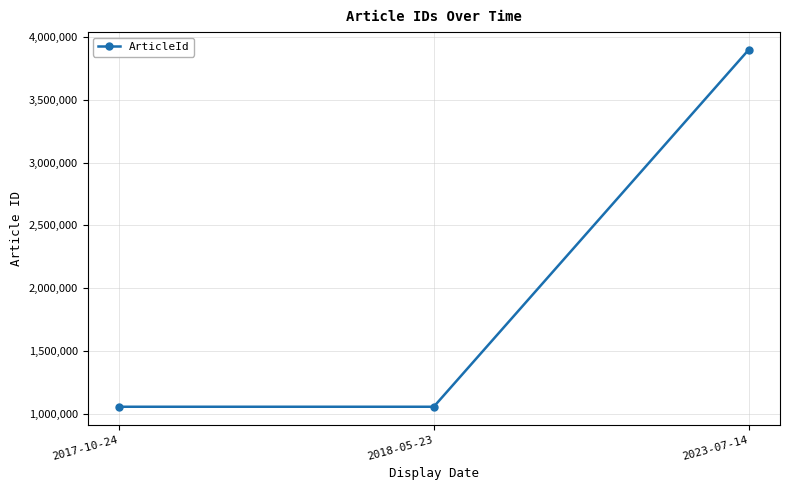

The value at 2017-10-24 is 1457925. True or false?

False